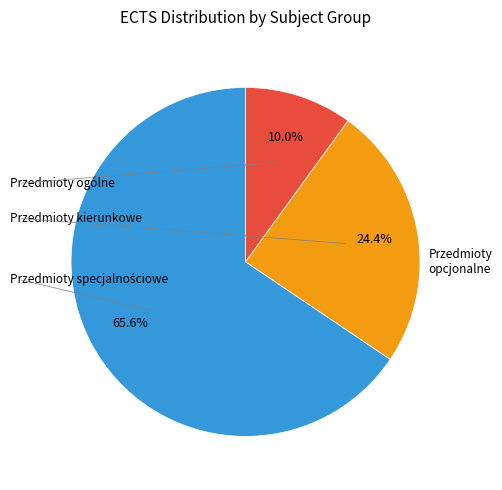

Is there a majority slice in this chart?

Yes